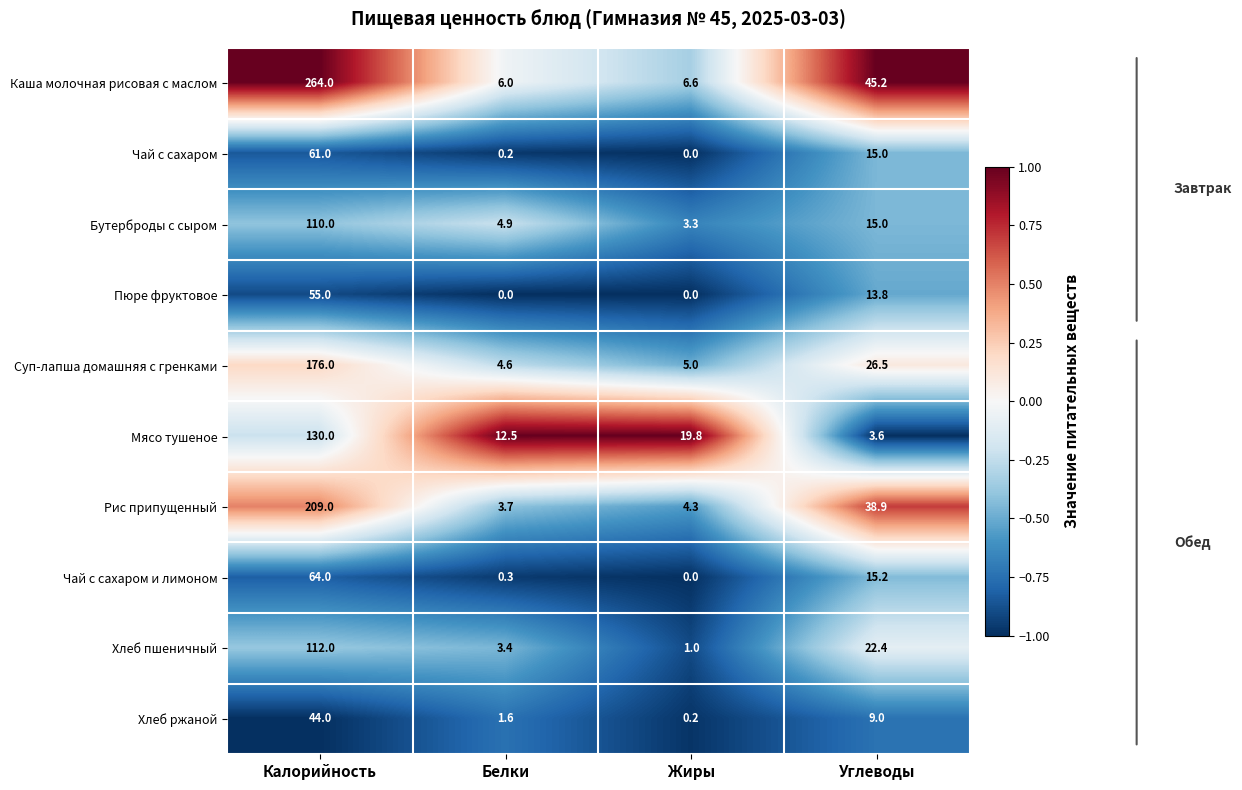

At which label does Суп-лапша домашняя с гренками reach its minimum?

Белки